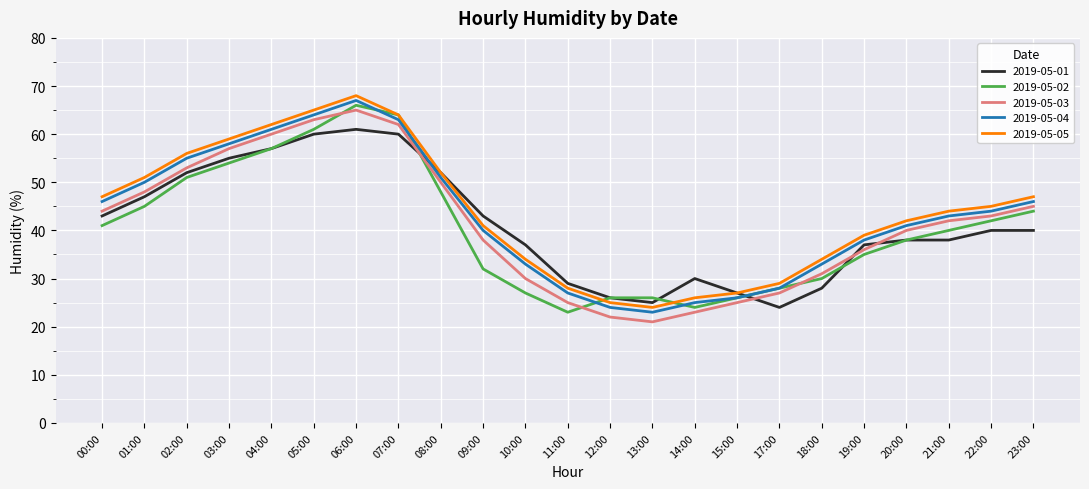

What position from the right is 10:00?

13